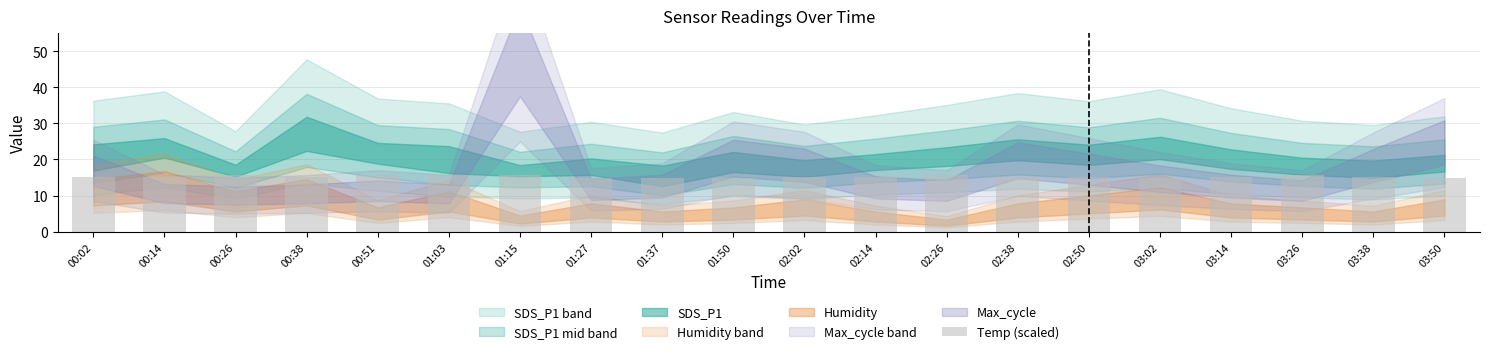

Approximately how many times larger is the value at 01:50 compared to 03:38?

1.0